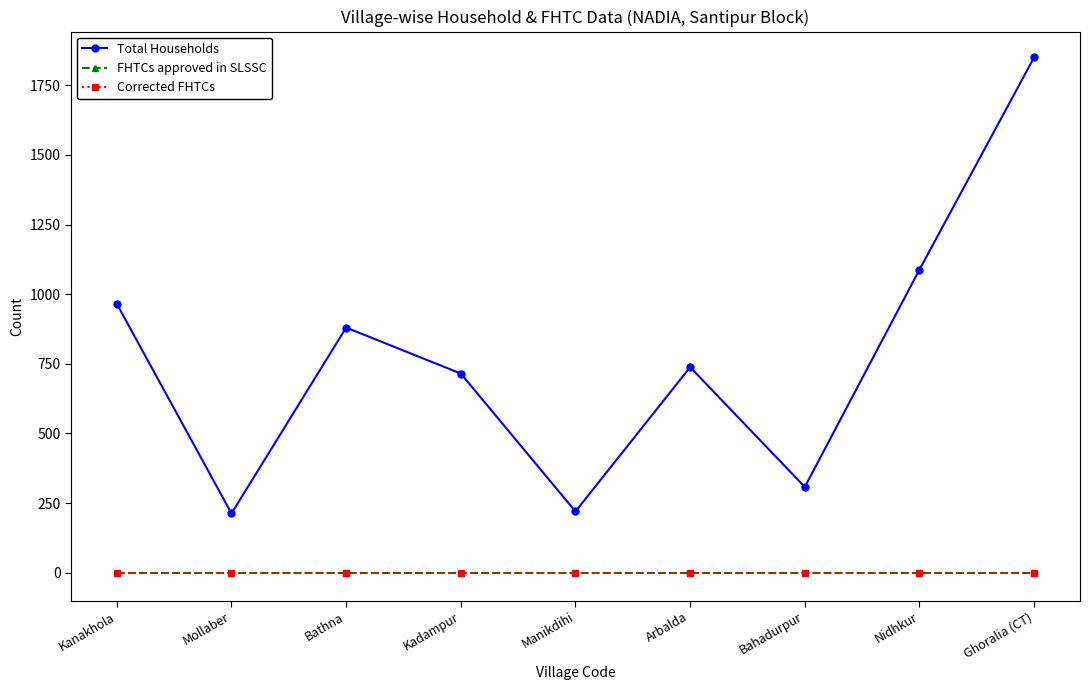

What is the value of the Total Households point at the 9th from the left?

1850